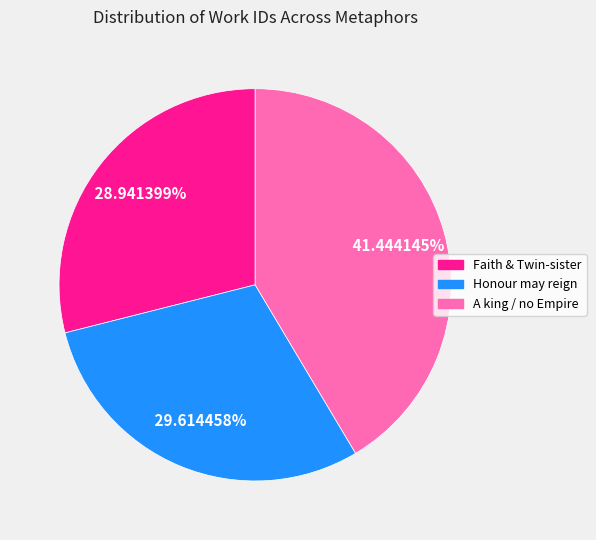

Do A king / no Empire and Faith & Twin-sister together represent more than half of the pie?

Yes